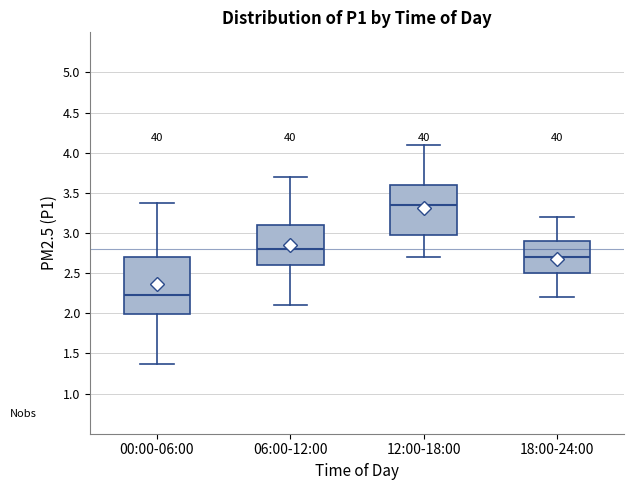

Comparing the boxes themselves (not the whiskers), which one is the tallest?

00:00-06:00